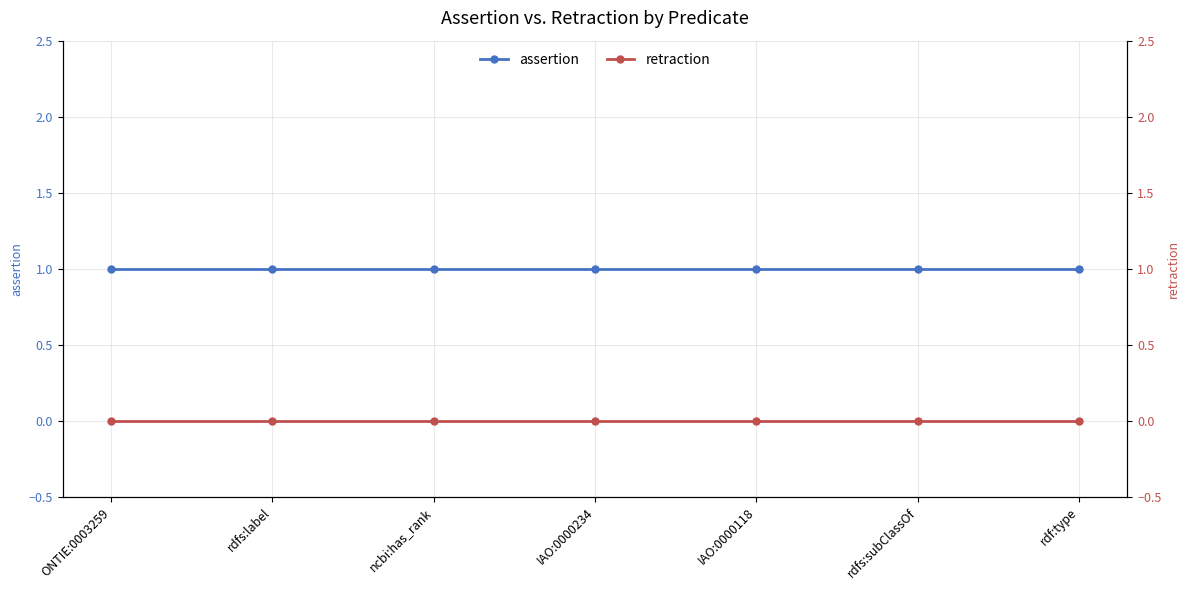

What is the difference between the highest and lowest values at ONTIE:0003259?

1